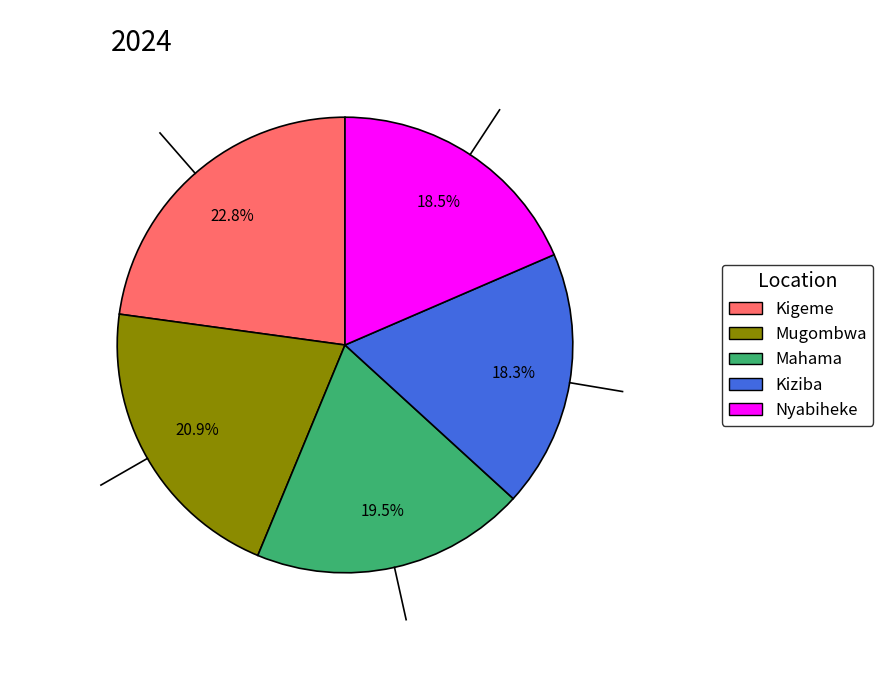

Count the number of slices in the pie.

5